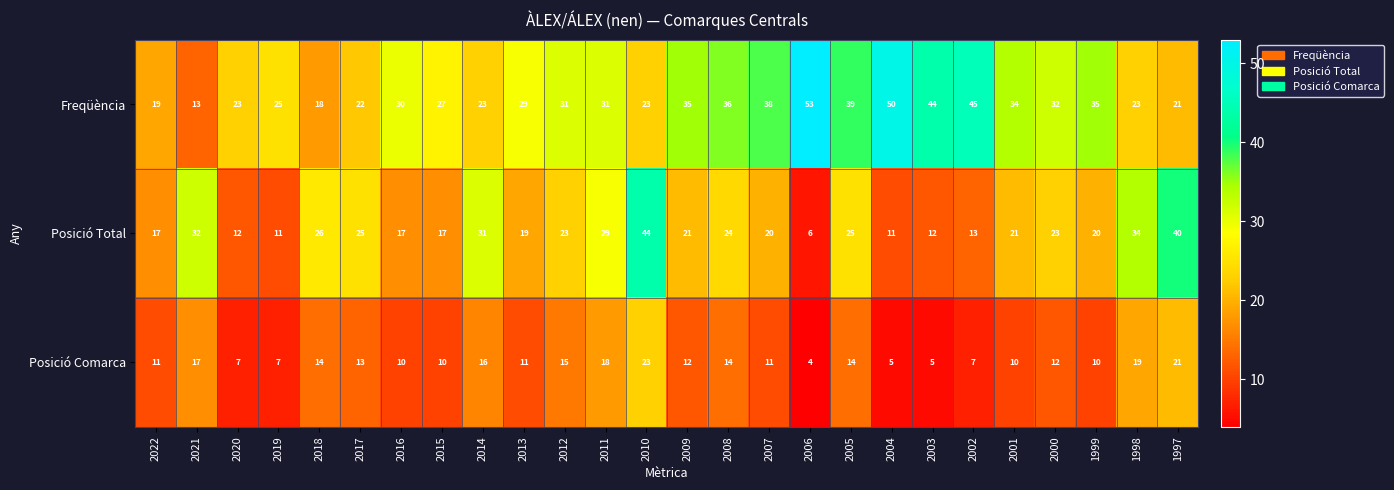

How many series are shown in this chart?

3